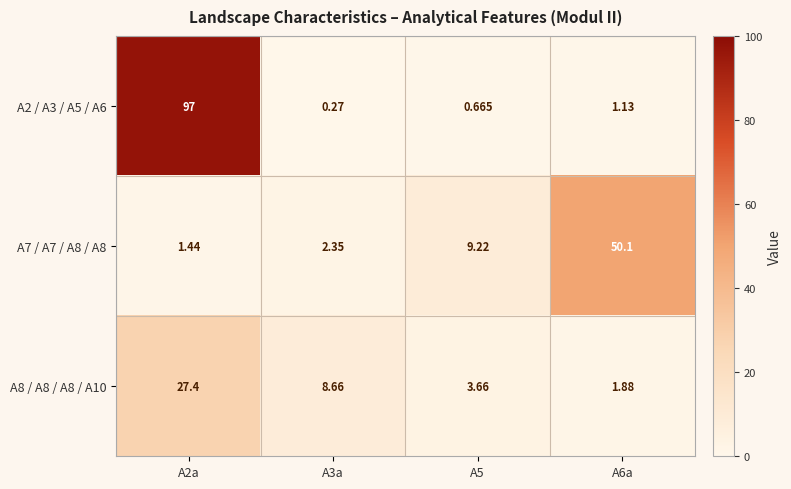

How many data points in A2 / A3 / A5 / A6 are less than 1?

2